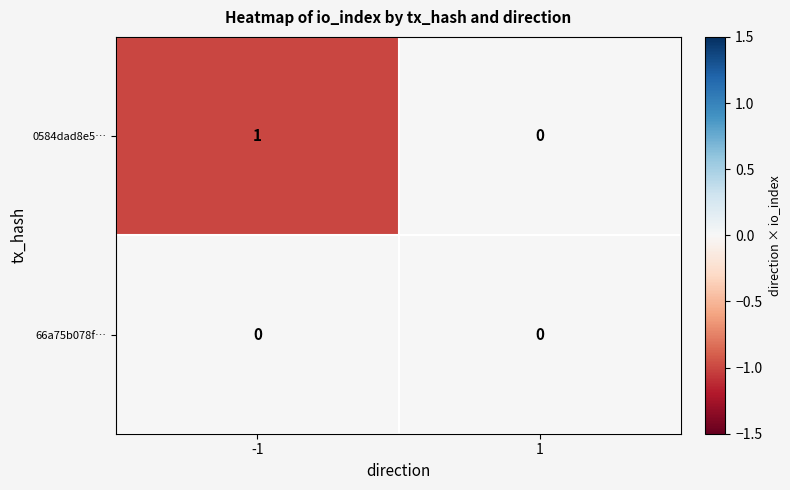

Which series has the widest spread of values?

0584dad8e5…